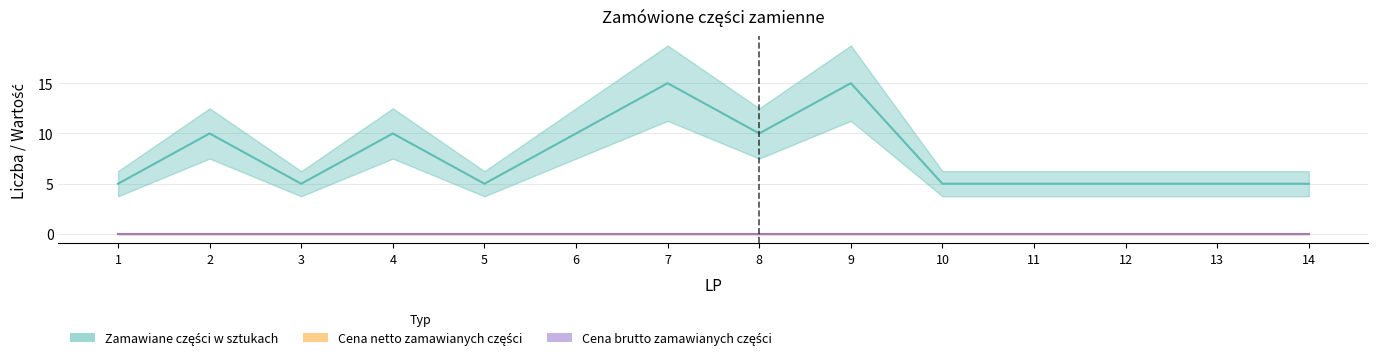

Which category has the lowest value in the Cena brutto zamawianych części series?

1